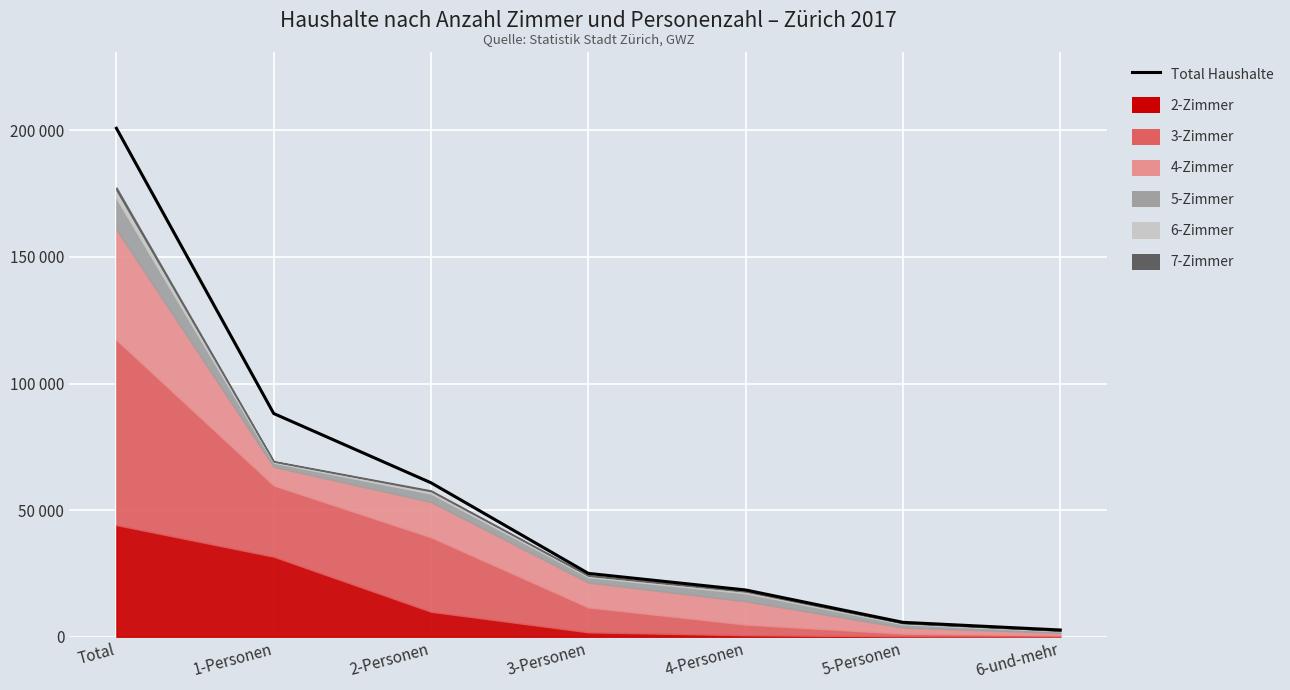

What is the sum of all values?

401690